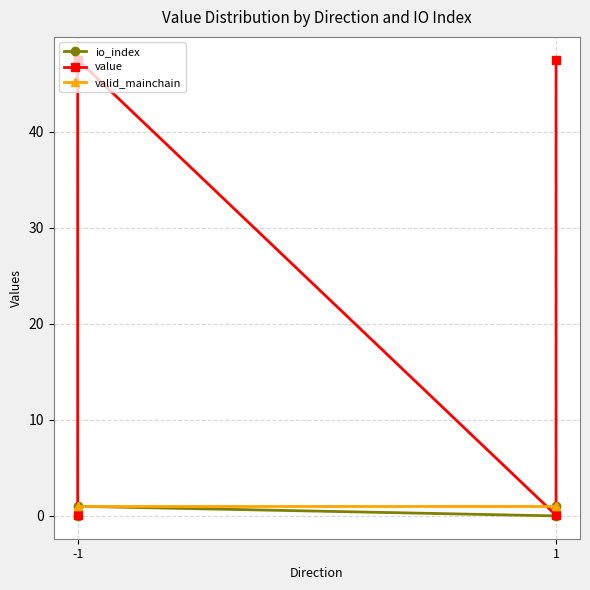

What is the value of the valid_mainchain point at the 2nd from the left?

1.0